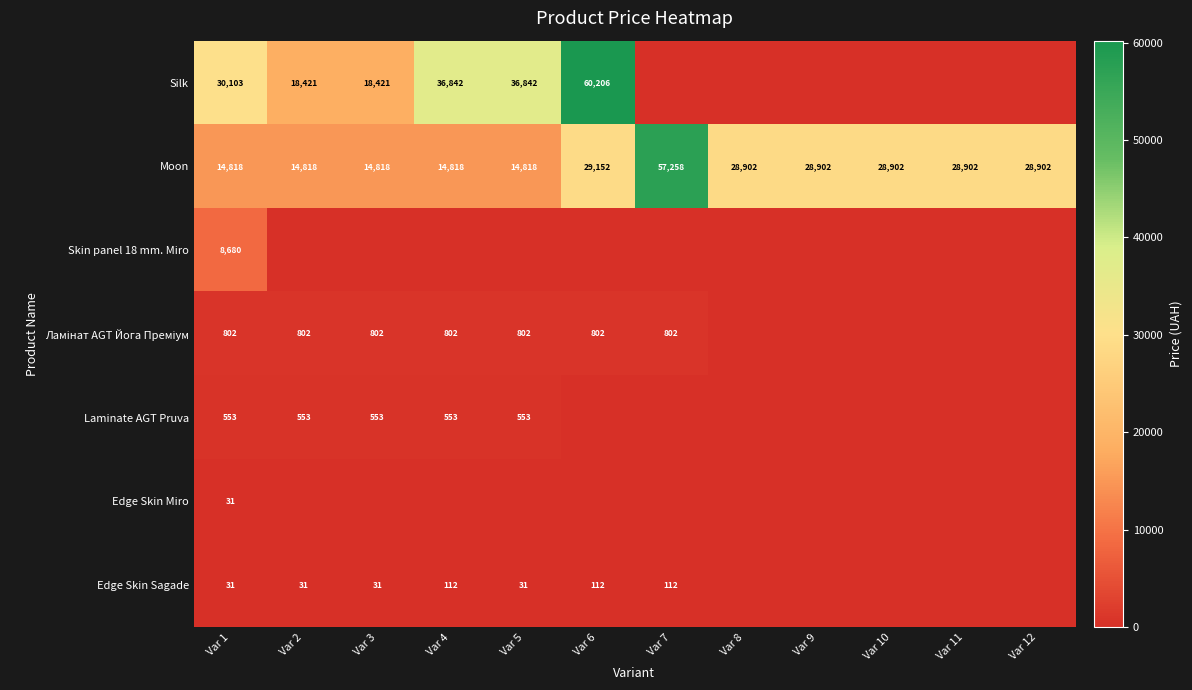

What is the maximum value for Moon?

57258